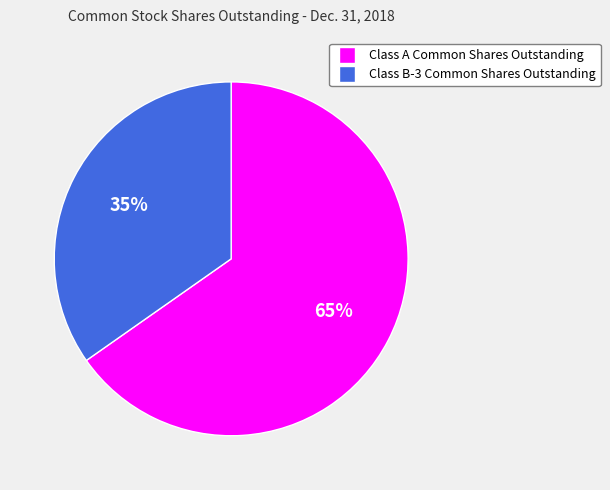

Which slice is the smallest?

Class B-3 Common Shares Outstanding